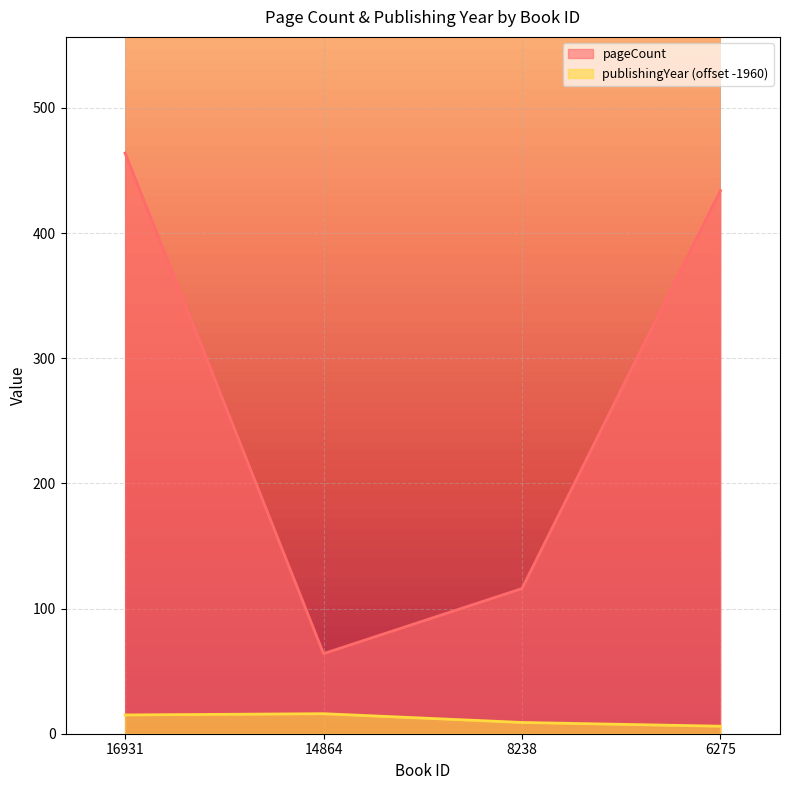

Rank the series by their maximum value, from lowest to highest.

publishingYear (offset -1960), pageCount